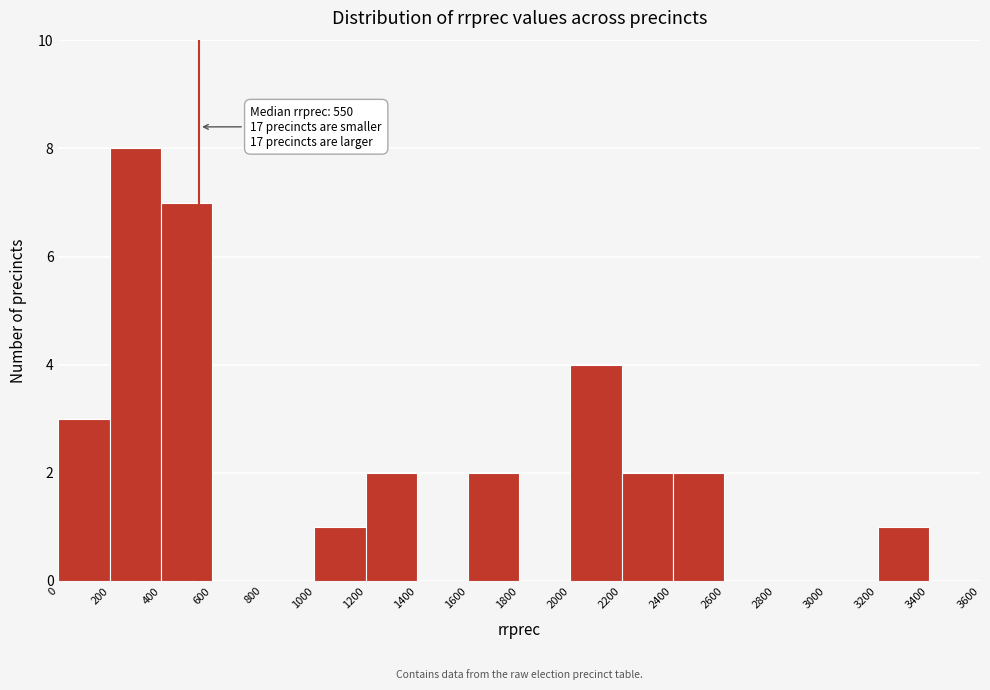

Which range on the x-axis has the tallest bar?

200 to 400